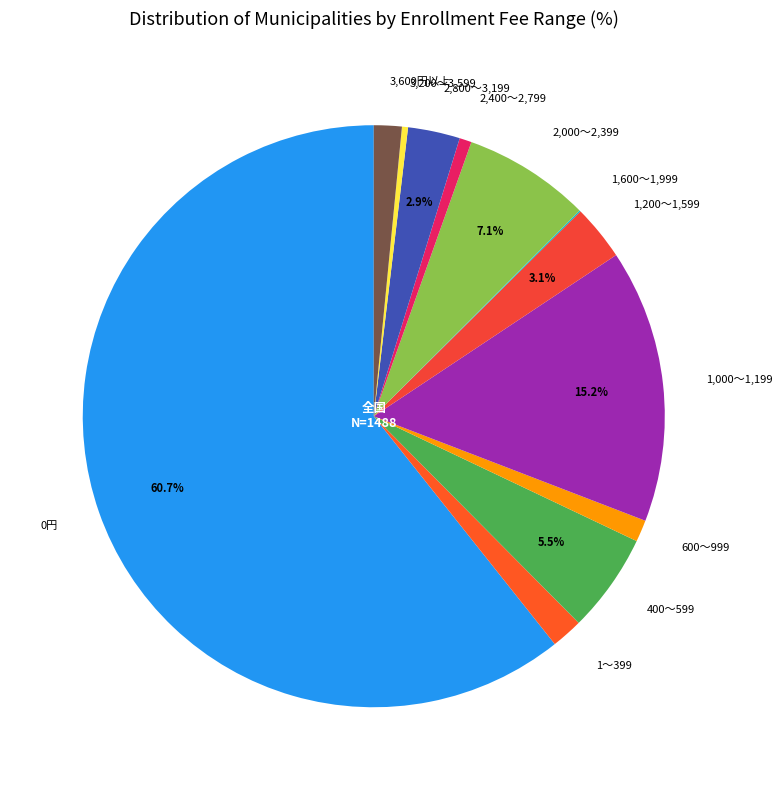

Which has a higher value, 1,200～1,599 or 3,200～3,599?

1,200～1,599